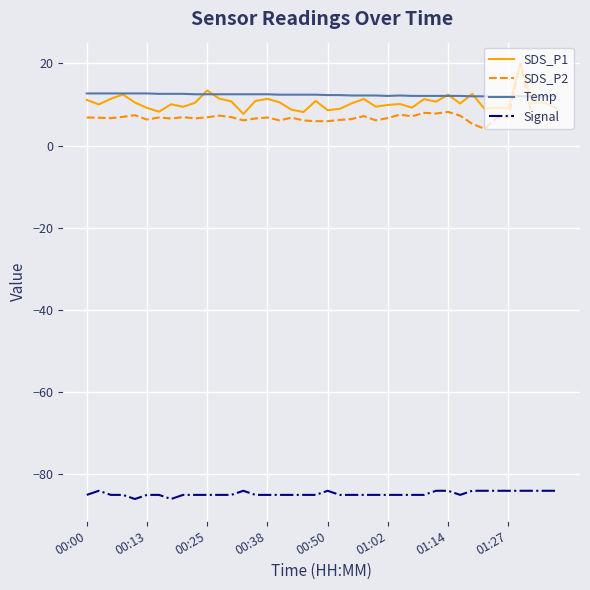

Which series has the largest range (max minus min)?

SDS_P2